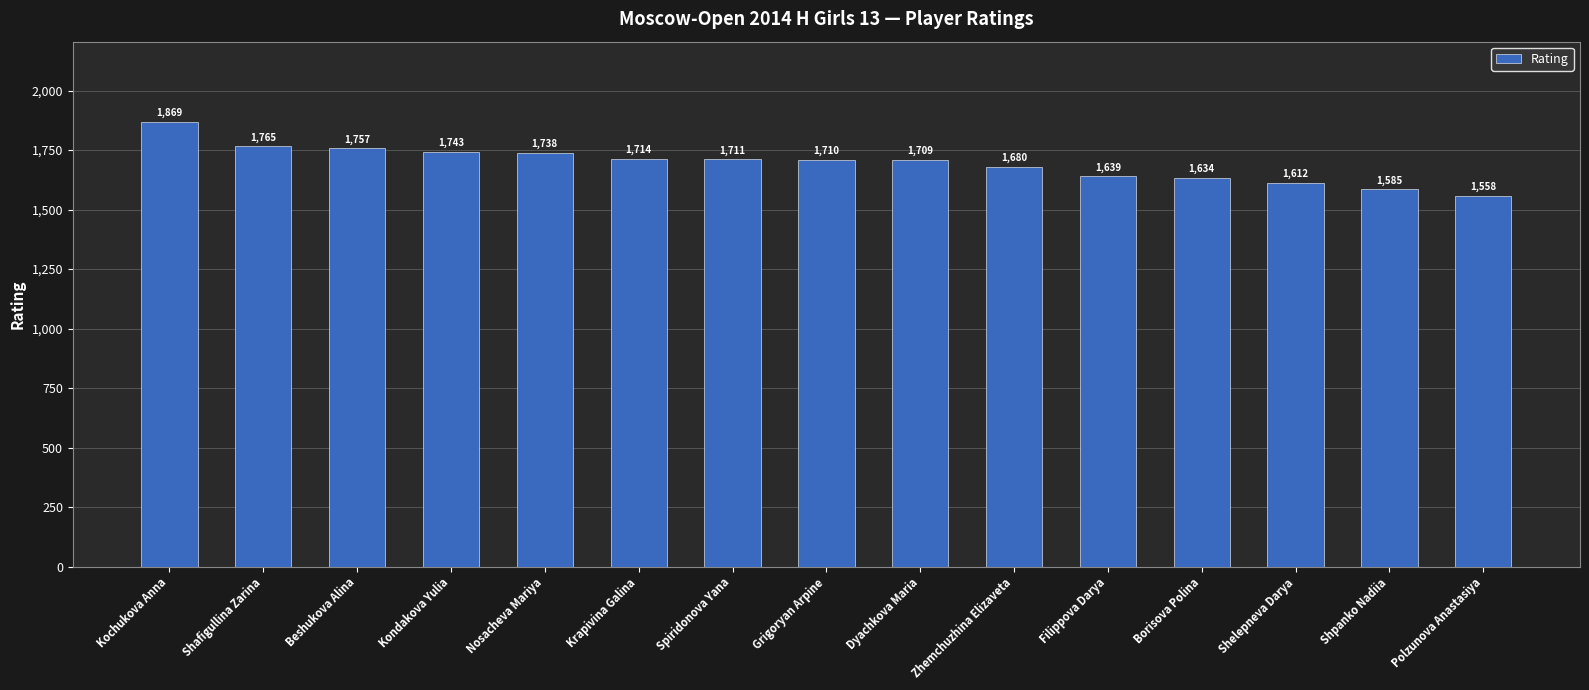

How many distinct data groups are displayed?

1